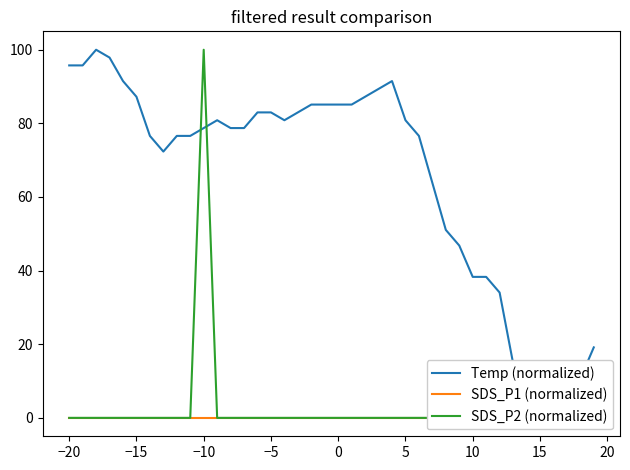

Reading left to right, list all the values displayed in this chart.

Temp (normalized): 95.7	95.7	100.0	97.9	91.5	87.2	76.6	72.3	76.6	76.6	78.7	80.9	78.7	78.7	83.0	83.0	80.9	83.0	85.1	85.1	85.1	85.1	87.2	89.4	91.5	80.9	76.6	63.8	51.1	46.8	38.3	38.3	34.0	14.9	0.0	0.0	0.0	4.3	10.6	19.1
SDS_P1 (normalized): 0.0	0.0	0.0	0.0	0.0	0.0	0.0	0.0	0.0	0.0	0.0	0.0	0.0	0.0	0.0	0.0	0.0	0.0	0.0	0.0	0.0	0.0	0.0	0.0	0.0	0.0	0.0	0.0	0.0	0.0	0.0	0.0	0.0	0.0	0.0	0.0	0.0	0.0	0.0	0.0
SDS_P2 (normalized): 0.0	0.0	0.0	0.0	0.0	0.0	0.0	0.0	0.0	0.0	100.0	0.0	0.0	0.0	0.0	0.0	0.0	0.0	0.0	0.0	0.0	0.0	0.0	0.0	0.0	0.0	0.0	0.0	0.0	0.0	0.0	0.0	0.0	0.0	0.0	0.0	0.0	0.0	0.0	0.0